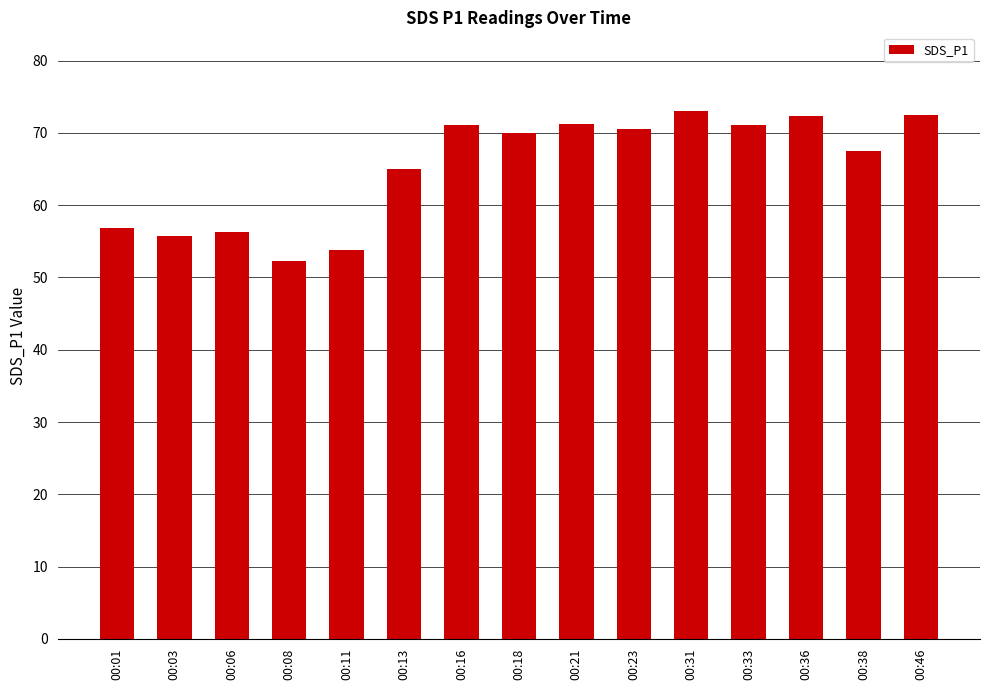

What is the ratio of the value at 00:18 to the value at 00:01?

1.2